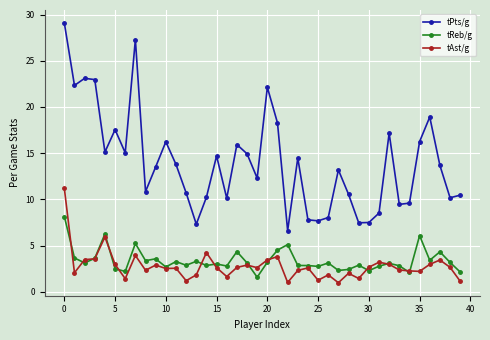

What is the value of the tReb/g point at the 40th from the left?

2.1